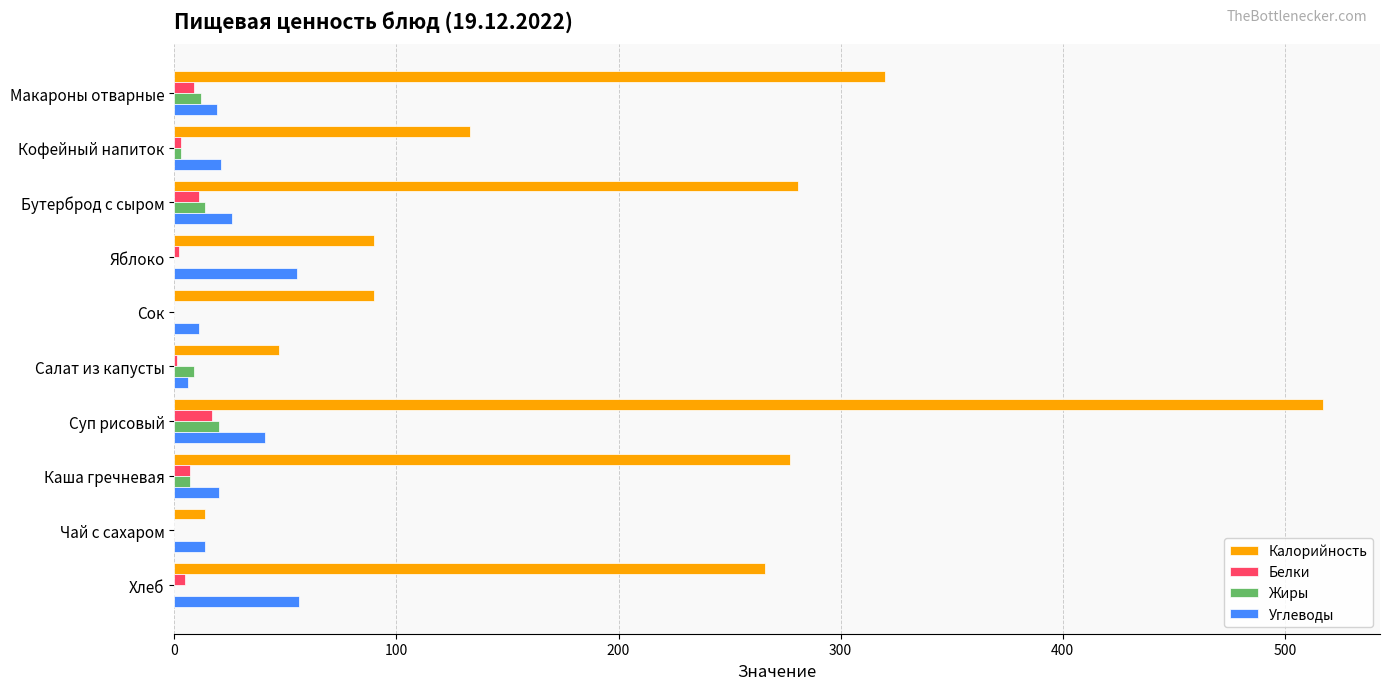

What is the maximum value for Белки?

17